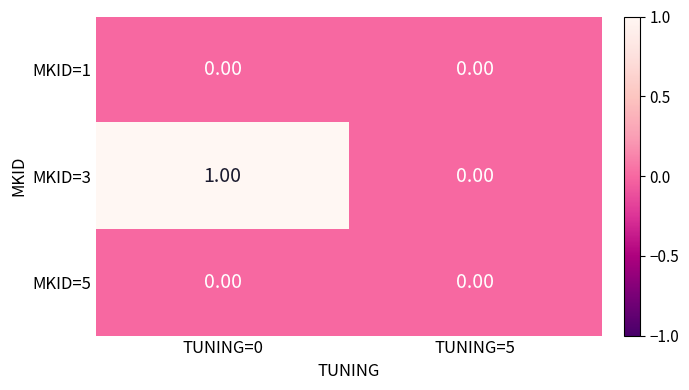

Which series has the widest spread of values?

MKID=3